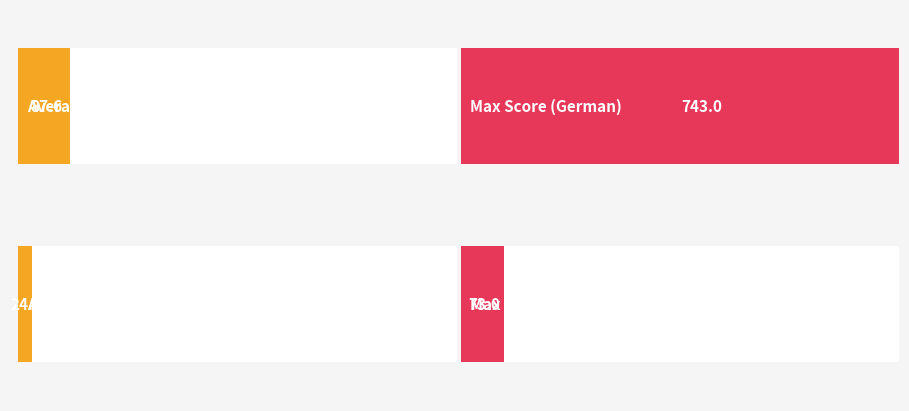

At which label is Average Global Score closest to 386?

The Book Thief